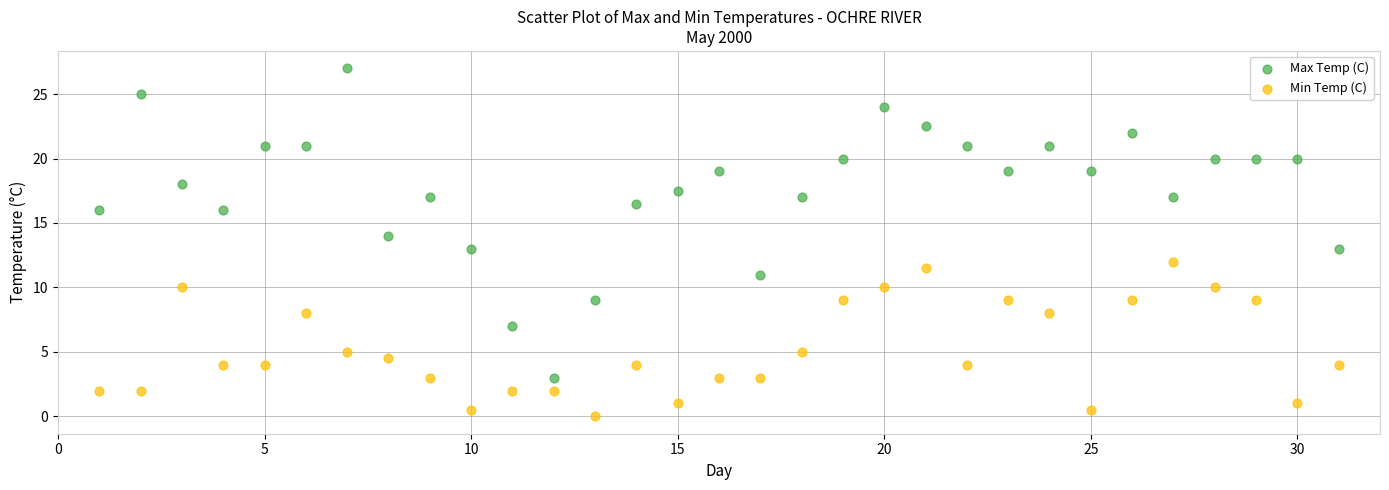

Which series contains the highest Y value?

Max Temp (C)